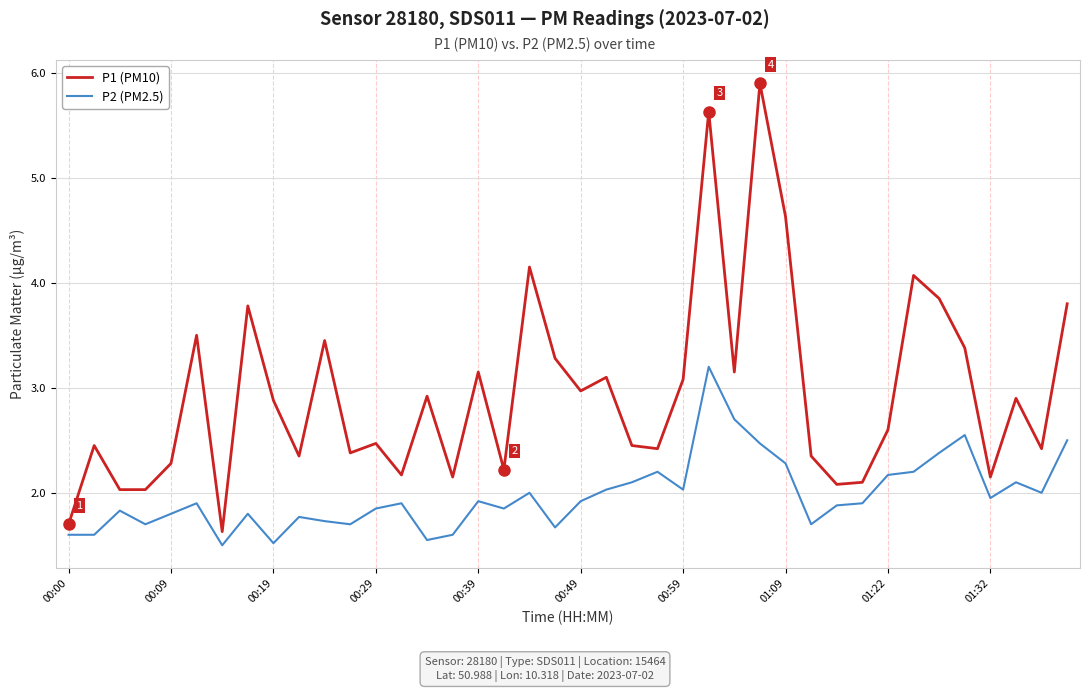

True or false: P2 (PM2.5) and P1 (PM10) cross at least once.

False